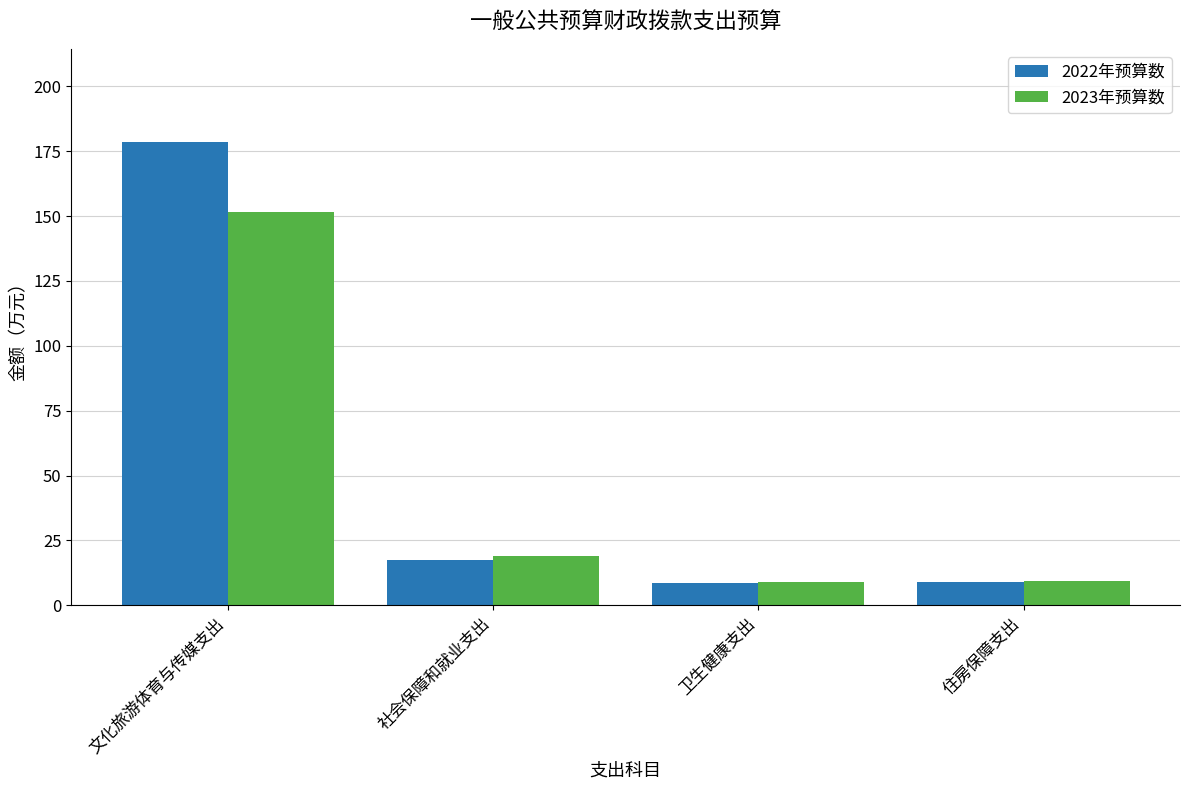

At which label does 2023年预算数 reach its peak?

文化旅游体育与传媒支出